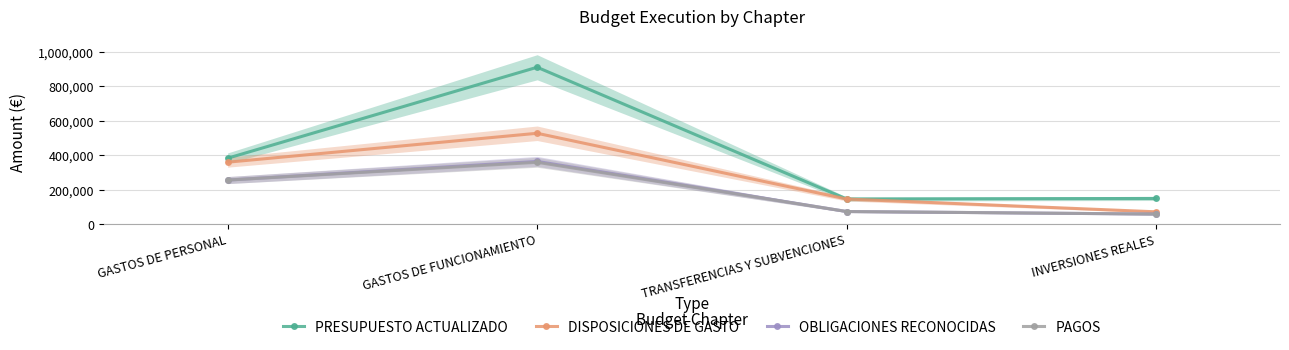

How many values in the DISPOSICIONES DE GASTO series exceed 358688?

1